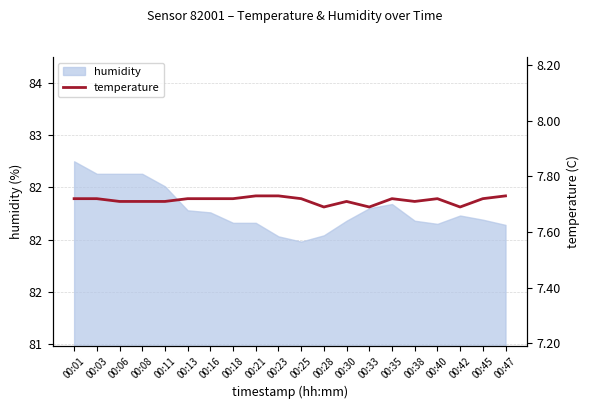

Count the values in the range 7 to 8.

20